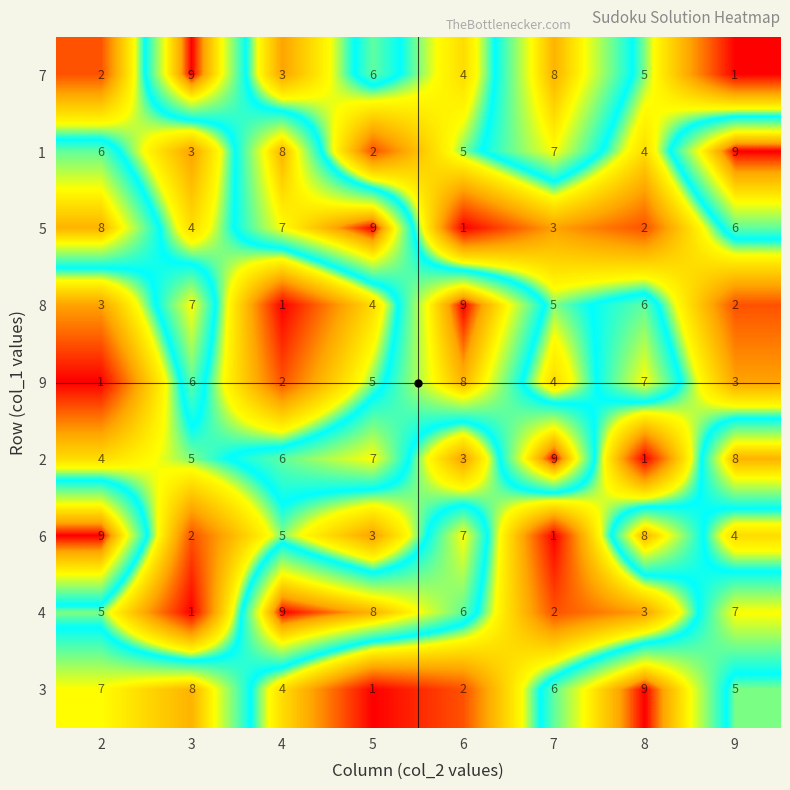

What is the difference between the maximum and minimum values in the 6 series?

8